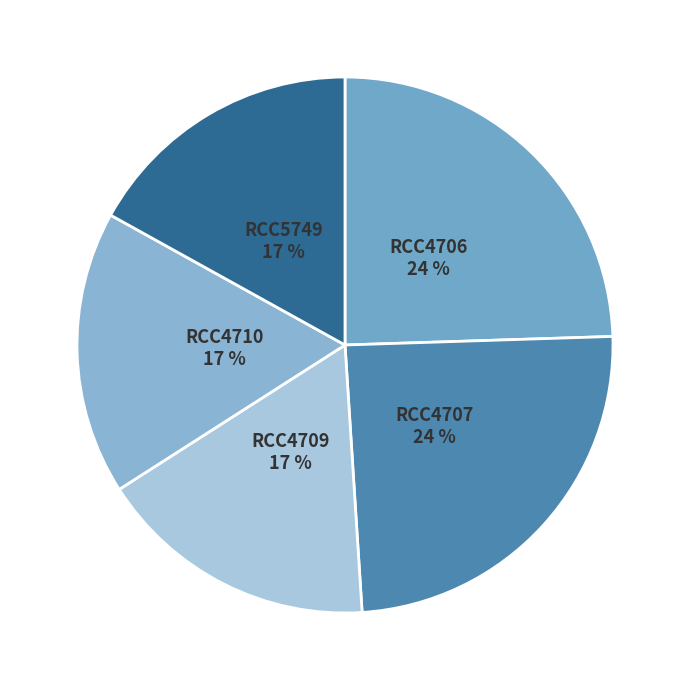

Count the number of slices in the pie.

5